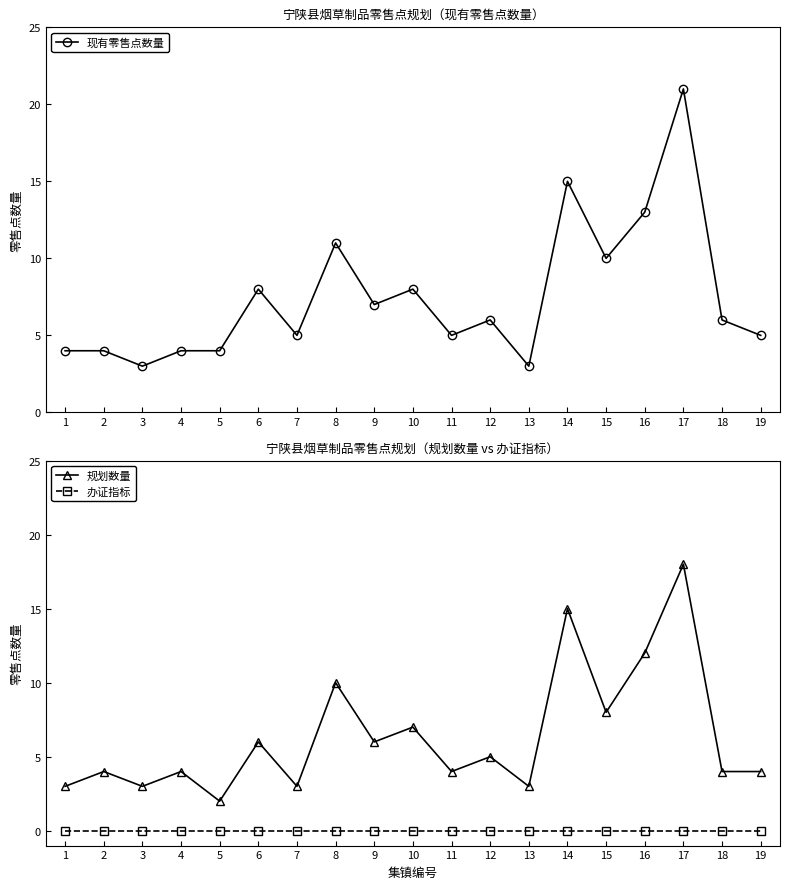

True or false: 办证指标 has more than 2 interior local peaks.

False